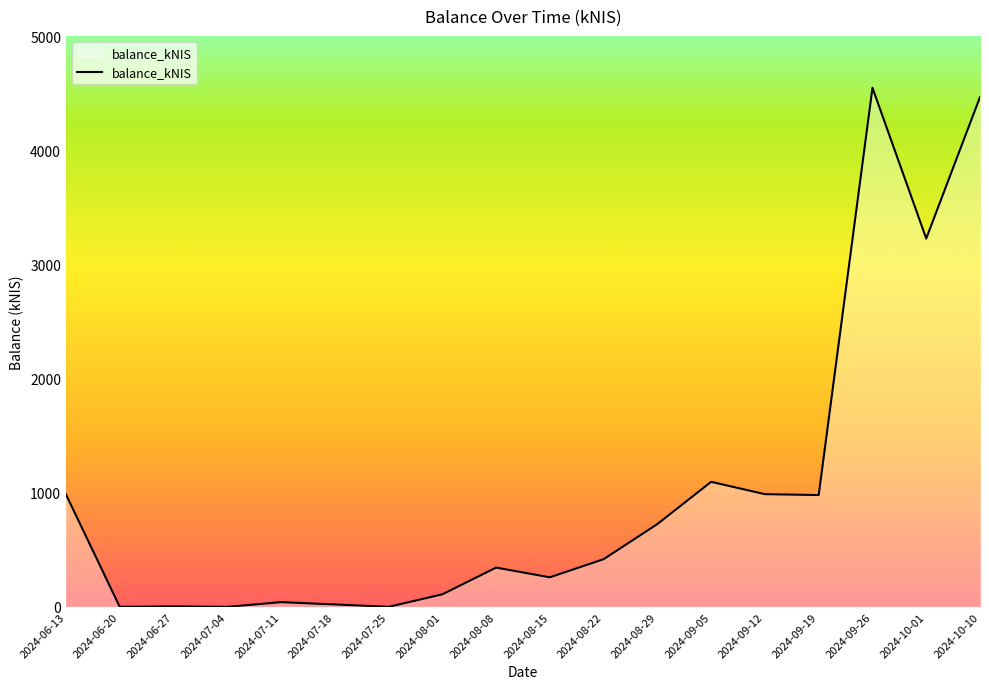

True or false: the data has more than 0 interior local peaks.

True